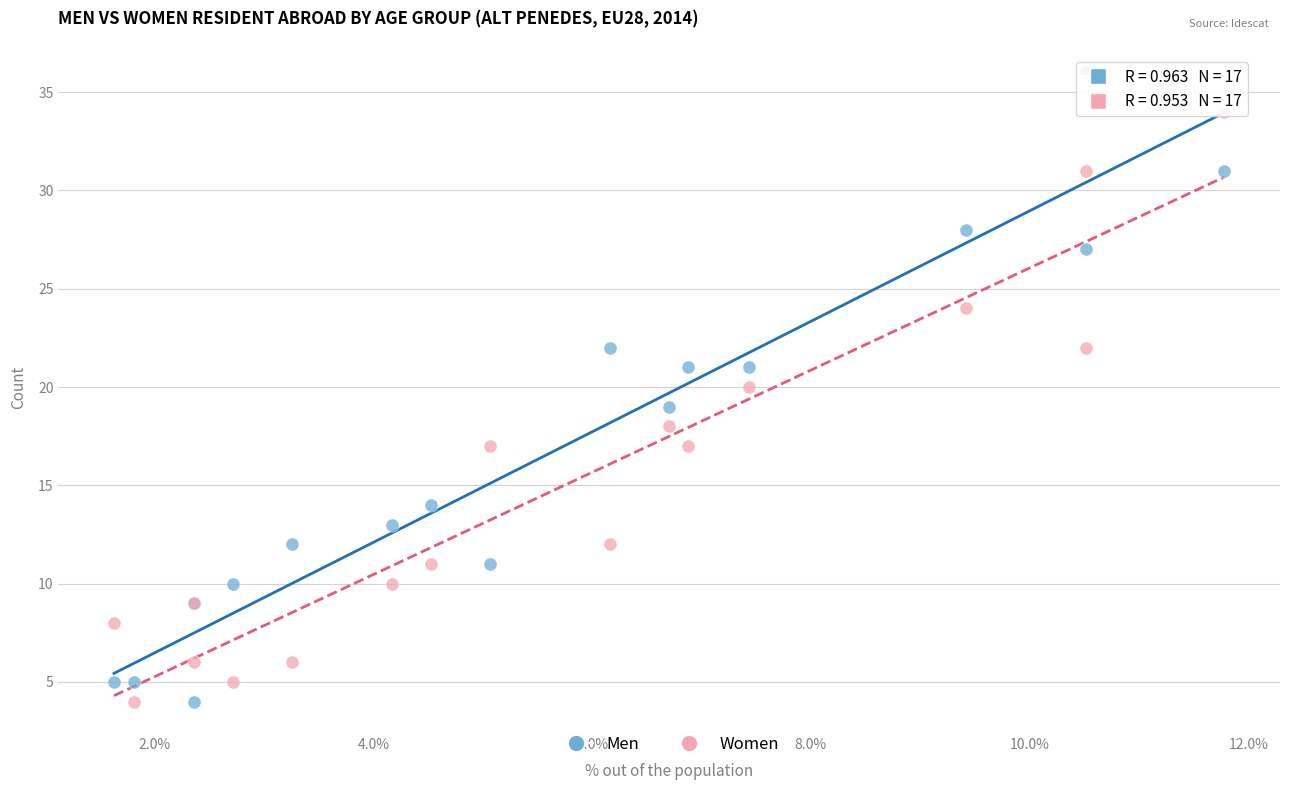

Which series has the largest Y range (max minus min)?

Men